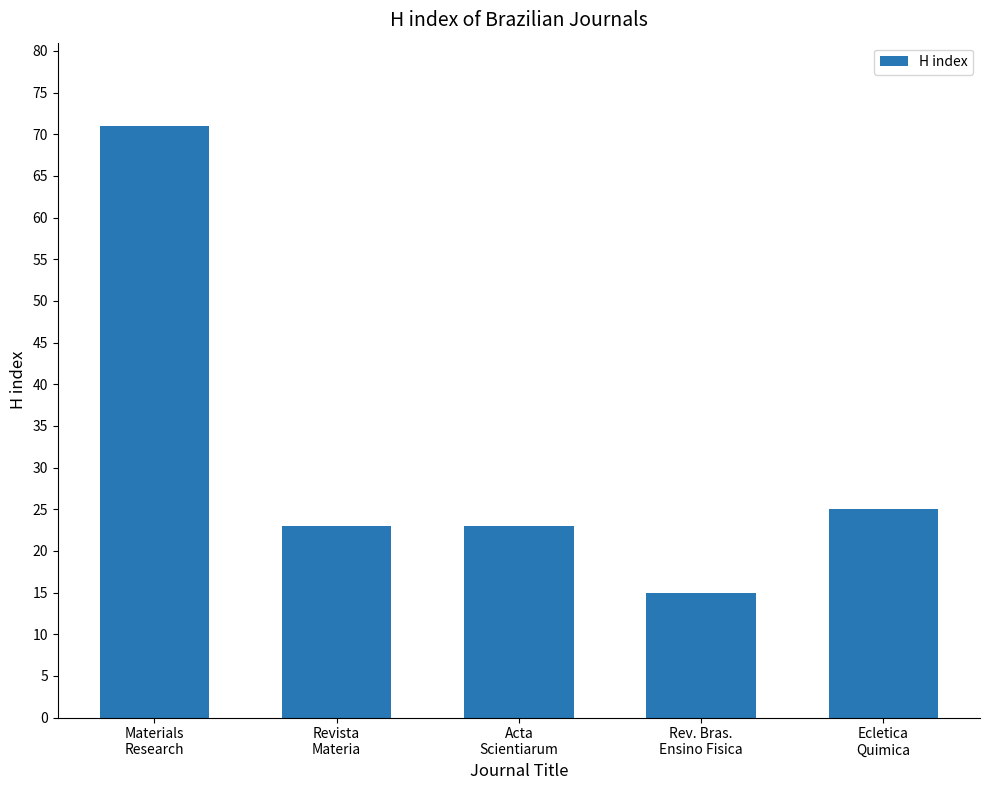

How many distinct data groups are displayed?

1